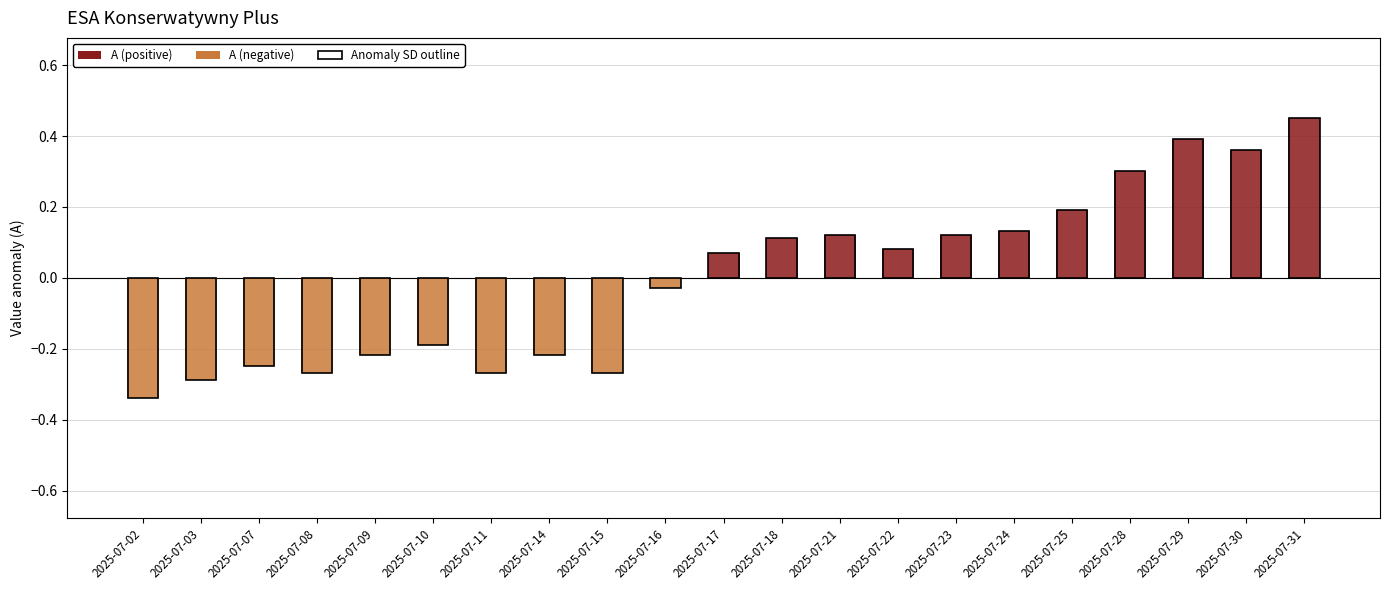

What is the change in value from 2025-07-07 to 2025-07-29?

+0.6